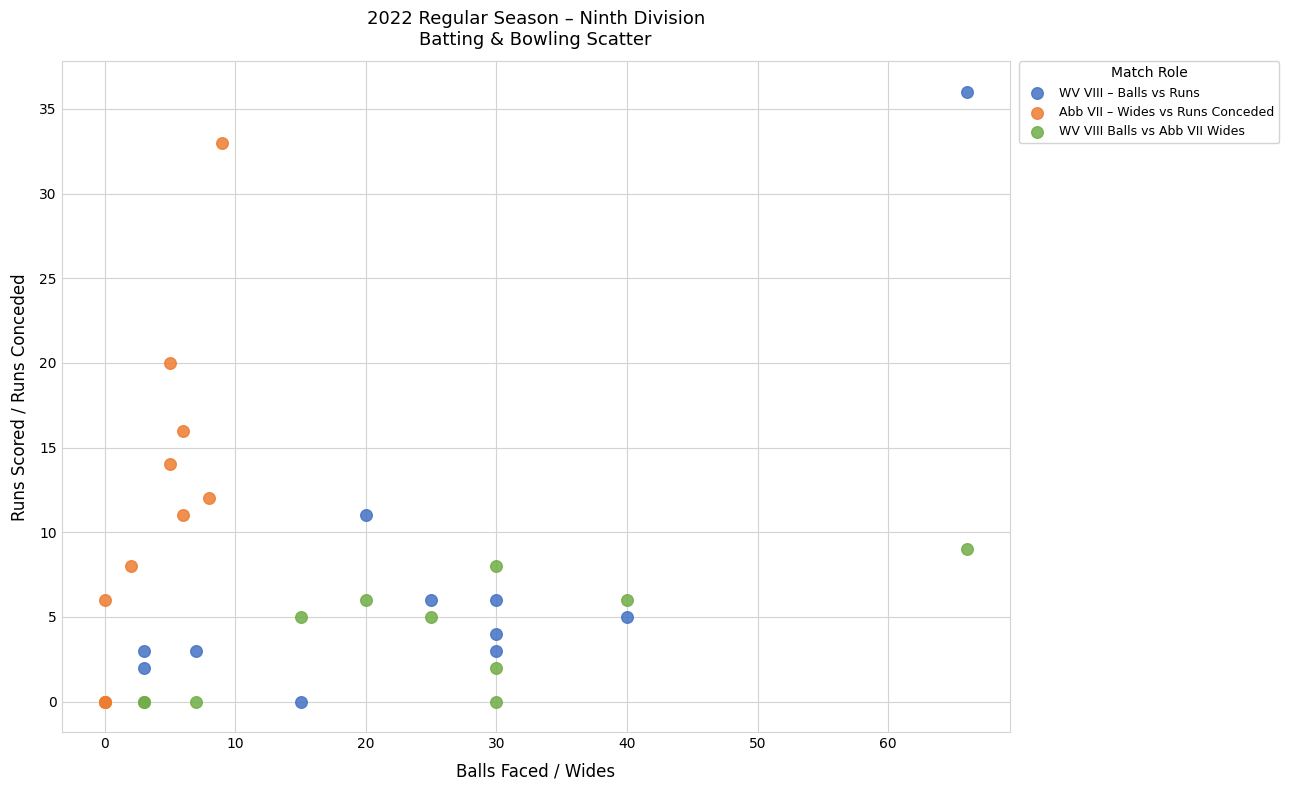

Which series contains the highest Y value?

WV VIII – Balls vs Runs